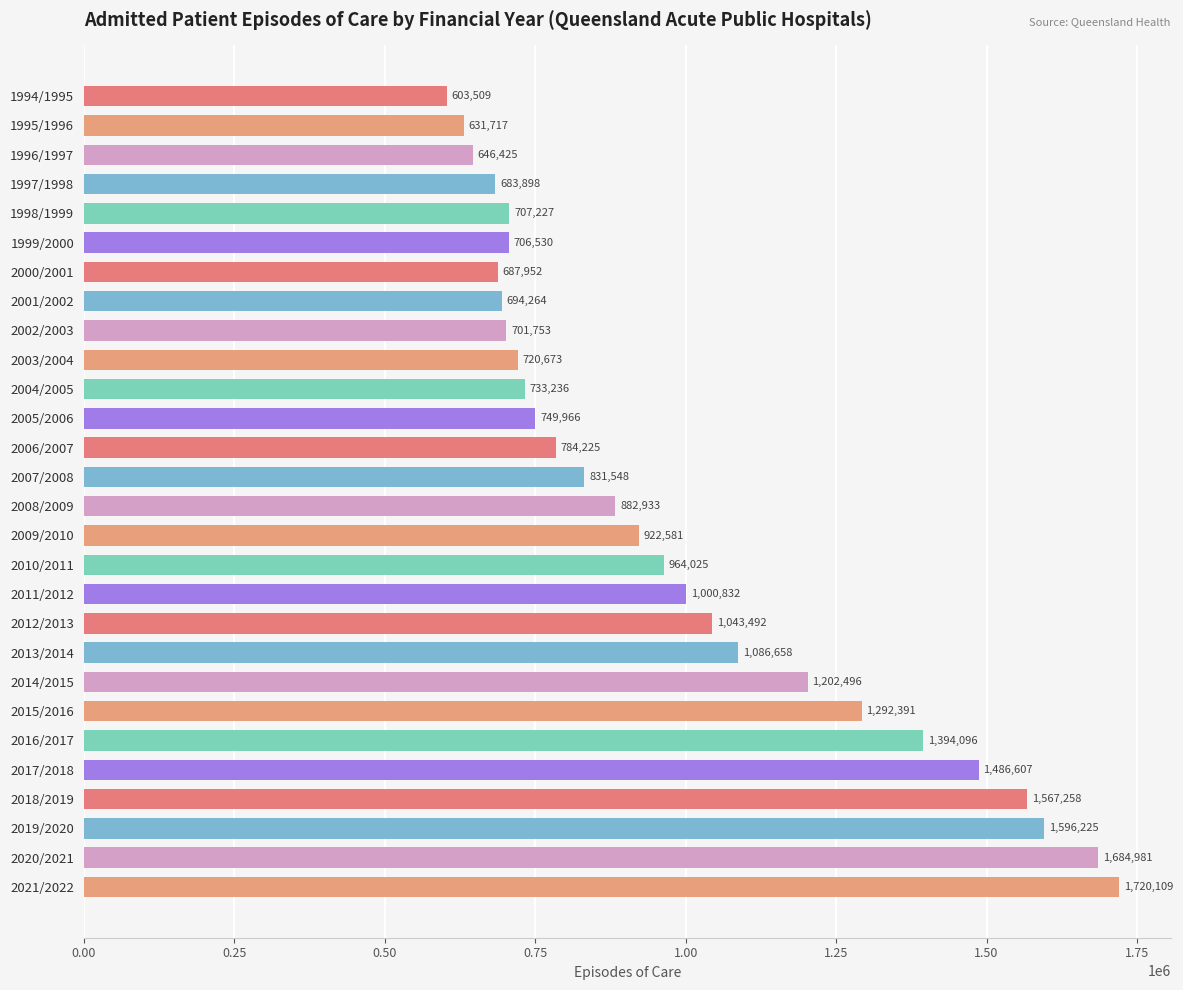

Rank the categories by value from lowest to highest.

1994/1995, 1995/1996, 1996/1997, 1997/1998, 2000/2001, 2001/2002, 2002/2003, 1999/2000, 1998/1999, 2003/2004, 2004/2005, 2005/2006, 2006/2007, 2007/2008, 2008/2009, 2009/2010, 2010/2011, 2011/2012, 2012/2013, 2013/2014, 2014/2015, 2015/2016, 2016/2017, 2017/2018, 2018/2019, 2019/2020, 2020/2021, 2021/2022